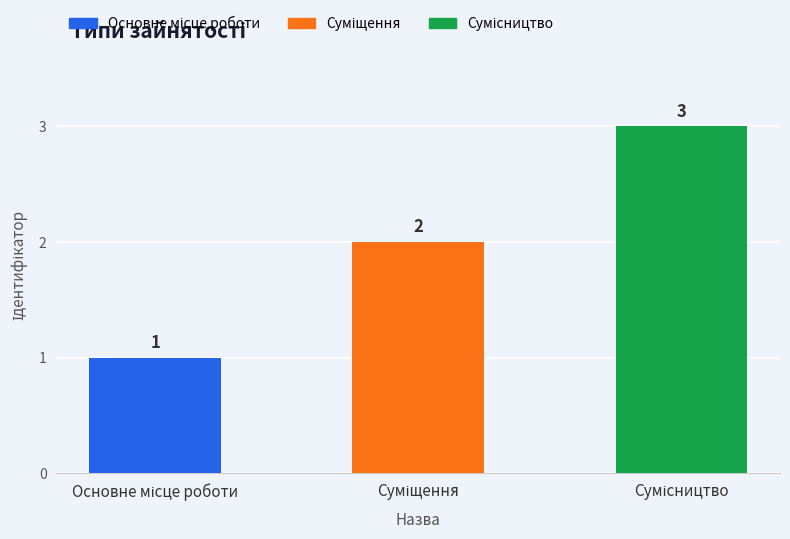

What is the value of the 1st bar from the left?

1